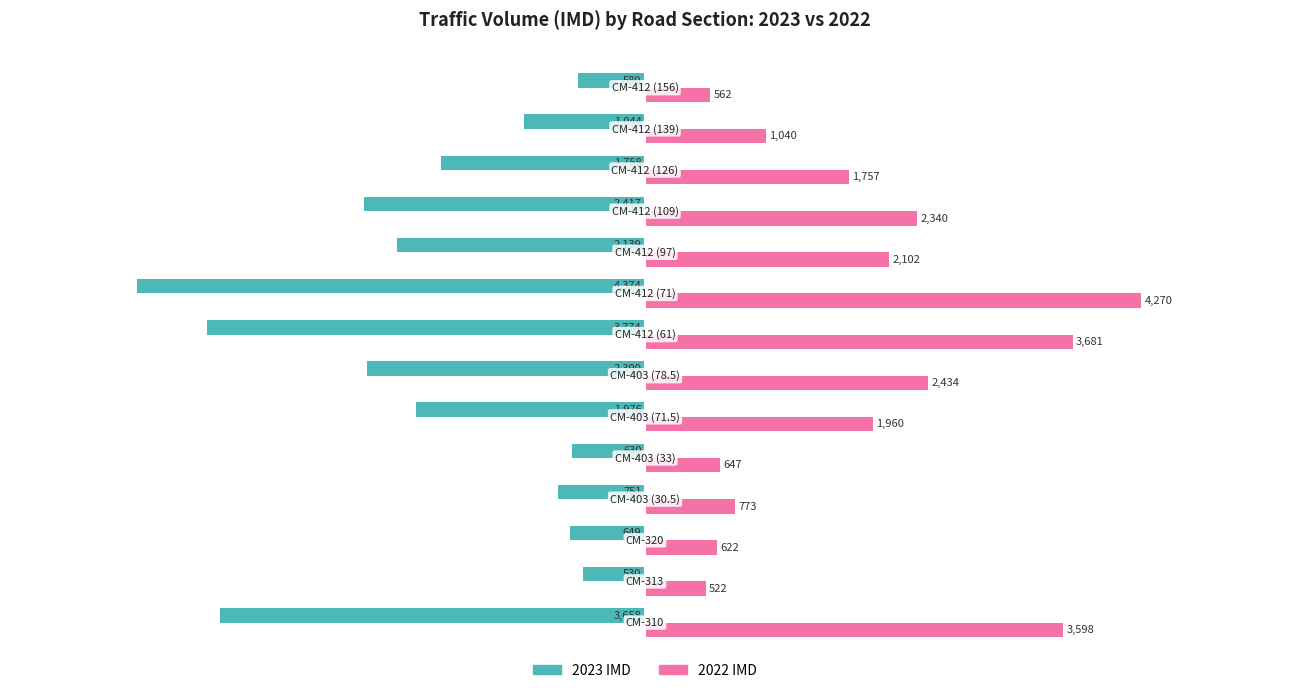

Which series has the widest spread of values?

2023 IMD